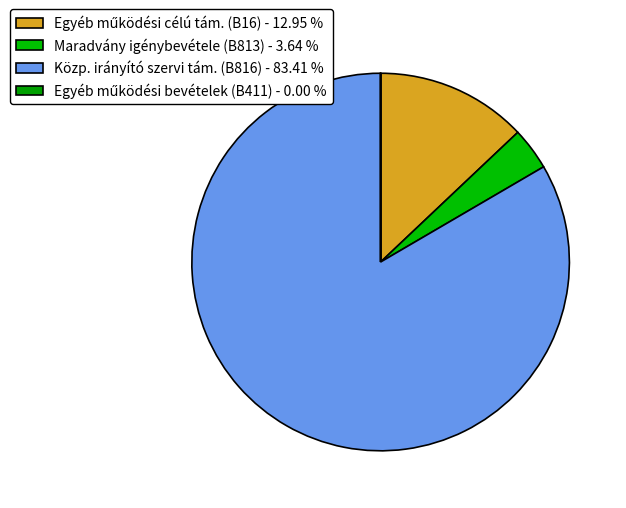

Does any single category account for the majority?

Yes